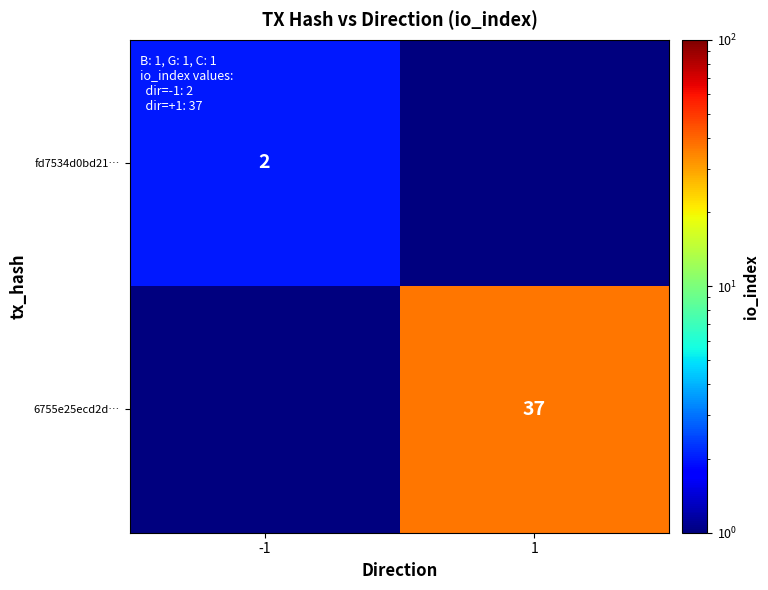

The 6755e25ecd2d… series shows 55.1 at 1. True or false?

False